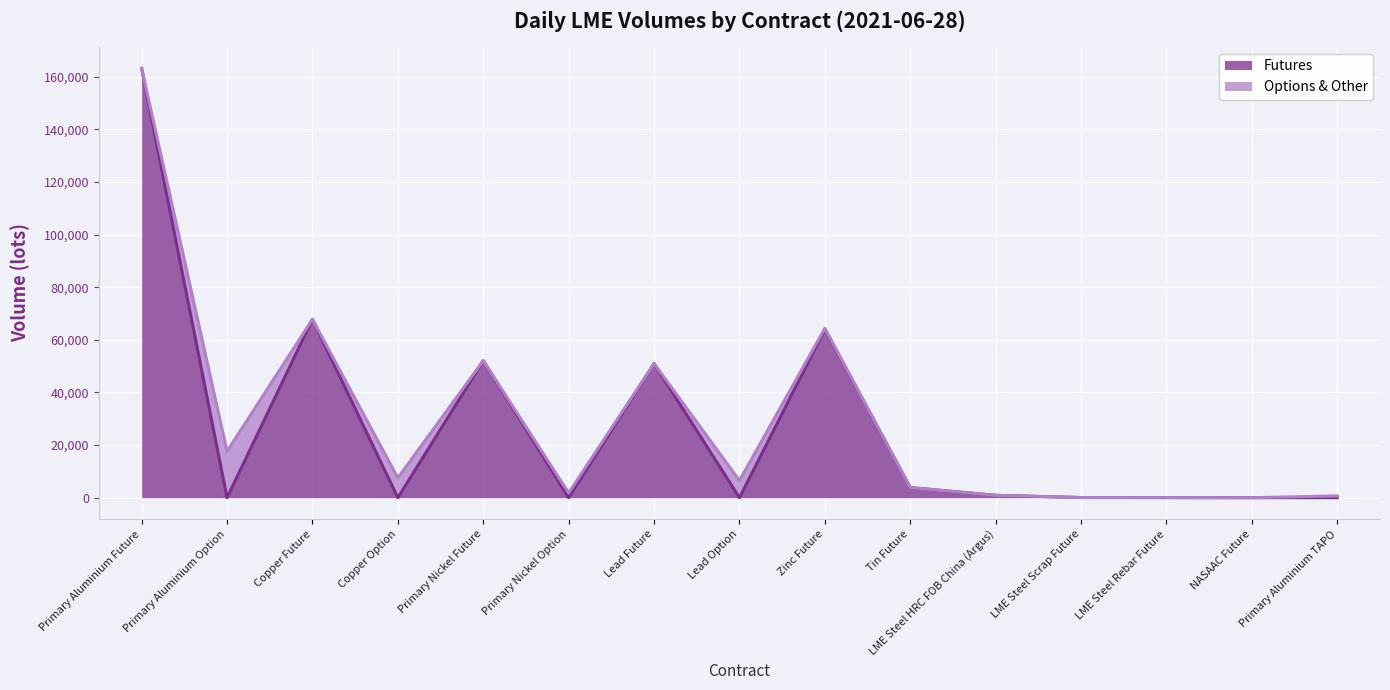

How many values exceed 62?

7